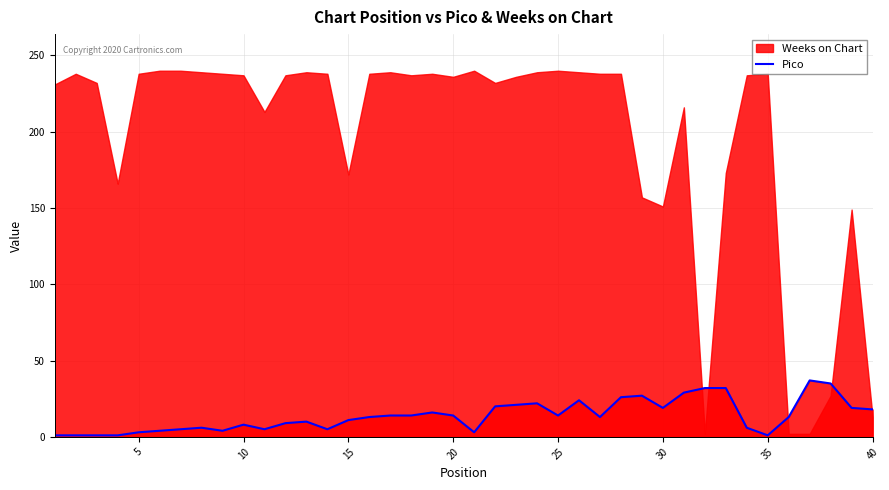

The Pico series shows 29 at 30. True or false?

False